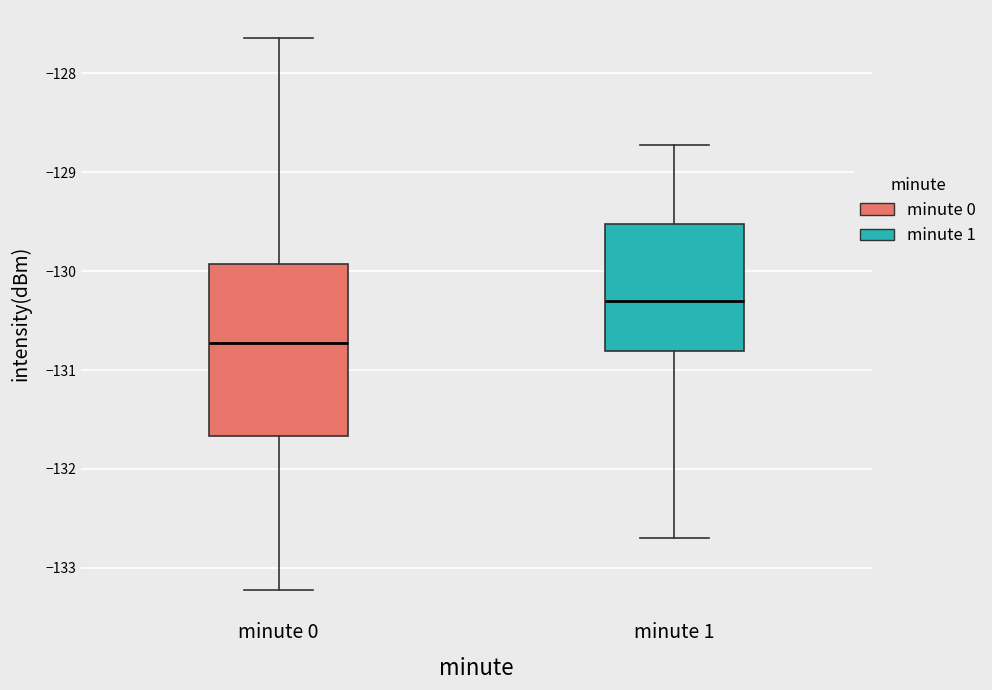

Where does the lower whisker of the box for minute 0 end on the y-axis? The values are not printed on the chart, so give them approximately, as read against the axis.

-133.2